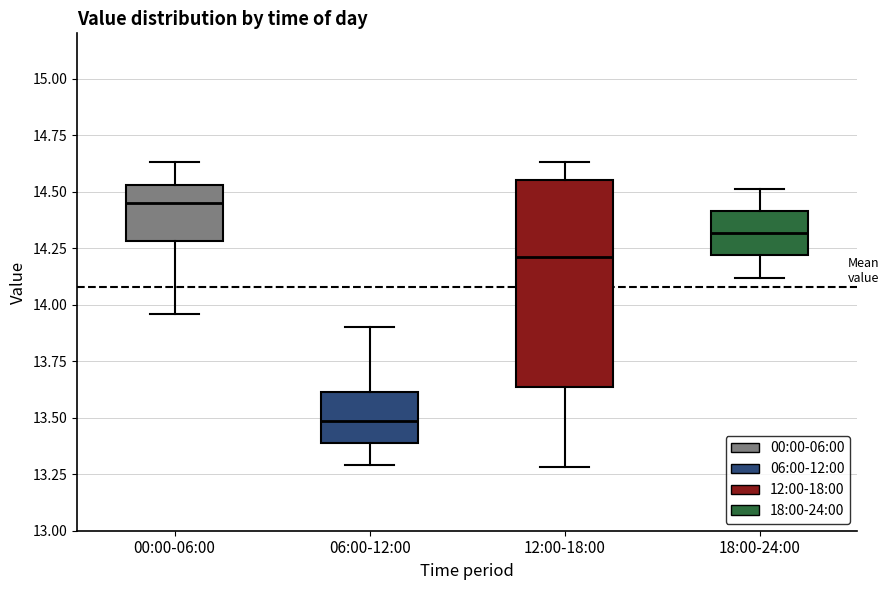

Comparing the boxes themselves (not the whiskers), which one is the tallest?

12:00-18:00